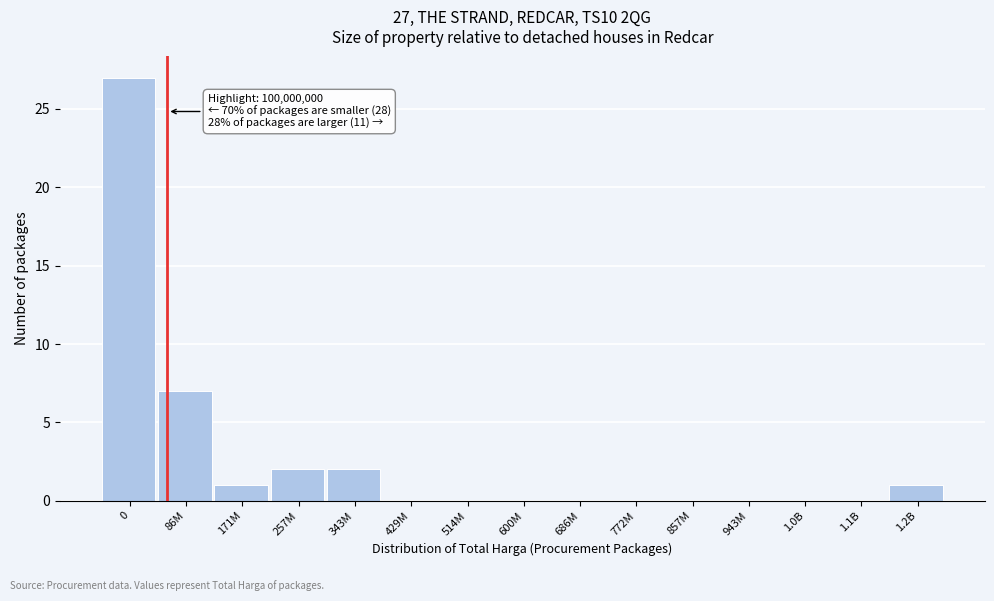

Reading right to left, extract all data points from this chart.

1.2B=1	1.1B=0	1.0B=0	943M=0	857M=0	772M=0	686M=0	600M=0	514M=0	429M=0	343M=2	257M=2	171M=1	86M=7	0=27